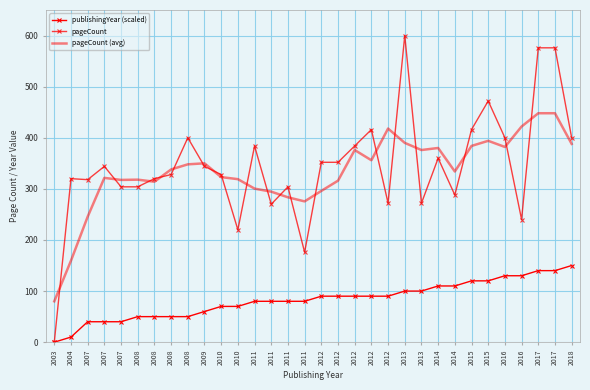

Reading left to right, list all the values displayed in this chart.

publishingYear (scaled): 2003=0.0	2004=10.0	2007=40.0	2007=40.0	2007=40.0	2008=50.0	2008=50.0	2008=50.0	2008=50.0	2009=60.0	2010=70.0	2010=70.0	2011=80.0	2011=80.0	2011=80.0	2011=80.0	2012=90.0	2012=90.0	2012=90.0	2012=90.0	2012=90.0	2013=100.0	2013=100.0	2014=110.0	2014=110.0	2015=120.0	2015=120.0	2016=130.0	2016=130.0	2017=140.0	2017=140.0	2018=150.0
pageCount: 2003=0.0	2004=320.0	2007=318.0	2007=344.0	2007=304.0	2008=304.0	2008=320.0	2008=328.0	2008=400.0	2009=344.0	2010=328.0	2010=220.0	2011=384.0	2011=270.0	2011=304.0	2011=176.0	2012=352.0	2012=352.0	2012=384.0	2012=416.0	2012=272.0	2013=600.0	2013=272.0	2014=360.0	2014=288.0	2015=416.0	2015=472.0	2016=400.0	2016=240.0	2017=576.0	2017=576.0	2018=400.0
pageCount (avg): 2003=80.0	2004=159.5	2007=245.5	2007=321.5	2007=317.5	2008=318.0	2008=314.0	2008=338.0	2008=348.0	2009=350.0	2010=323.0	2010=319.0	2011=300.5	2011=294.5	2011=283.5	2011=275.5	2012=296.0	2012=316.0	2012=376.0	2012=356.0	2012=418.0	2013=390.0	2013=376.0	2014=380.0	2014=334.0	2015=384.0	2015=394.0	2016=382.0	2016=422.0	2017=448.0	2017=448.0	2018=388.0